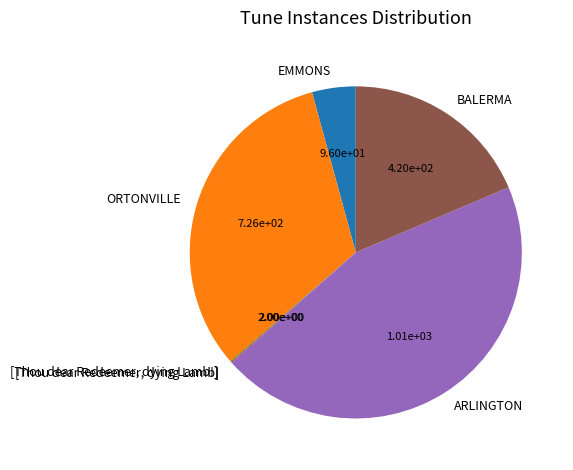

True or false: ORTONVILLE accounts for 32% of the total.

True